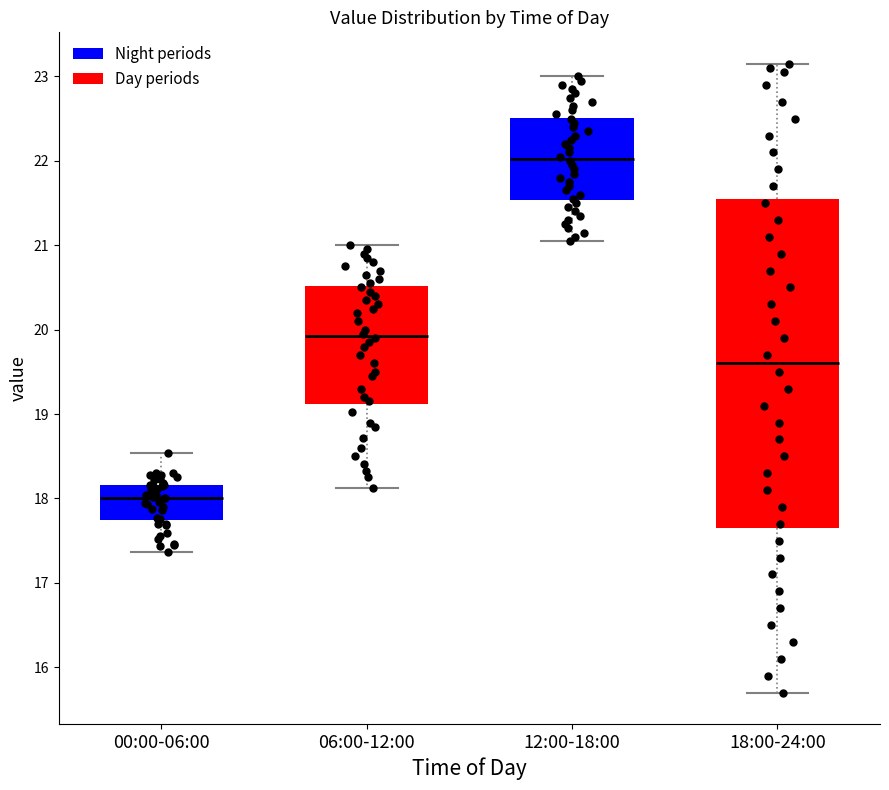

Where is the lower edge of the box for 12:00-18:00 on the y-axis? The values are not printed on the chart, so give them approximately, as read against the axis.

21.5